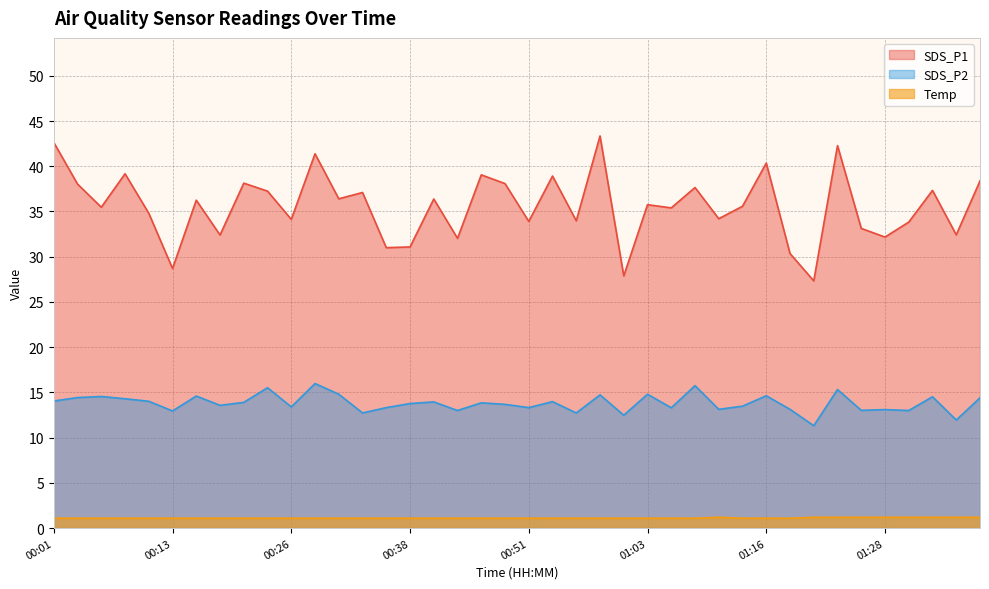

True or false: SDS_P2 and Temp intersect in this chart.

False